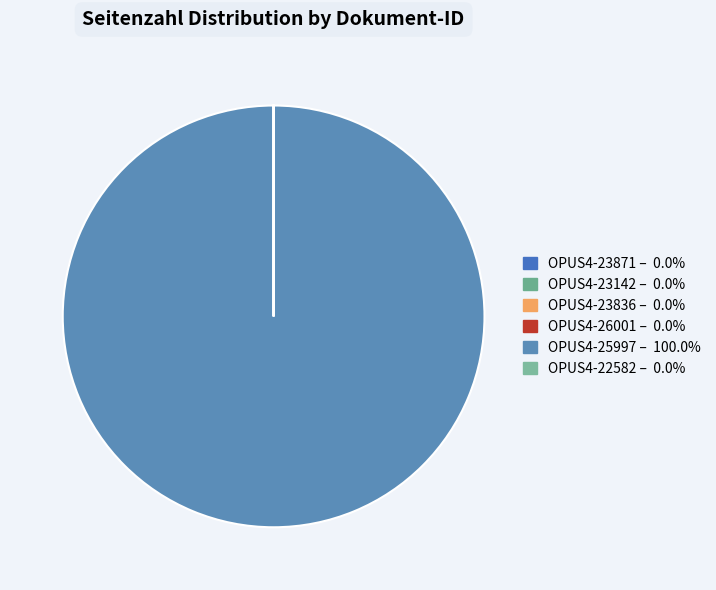

How many slices are in this pie chart?

6